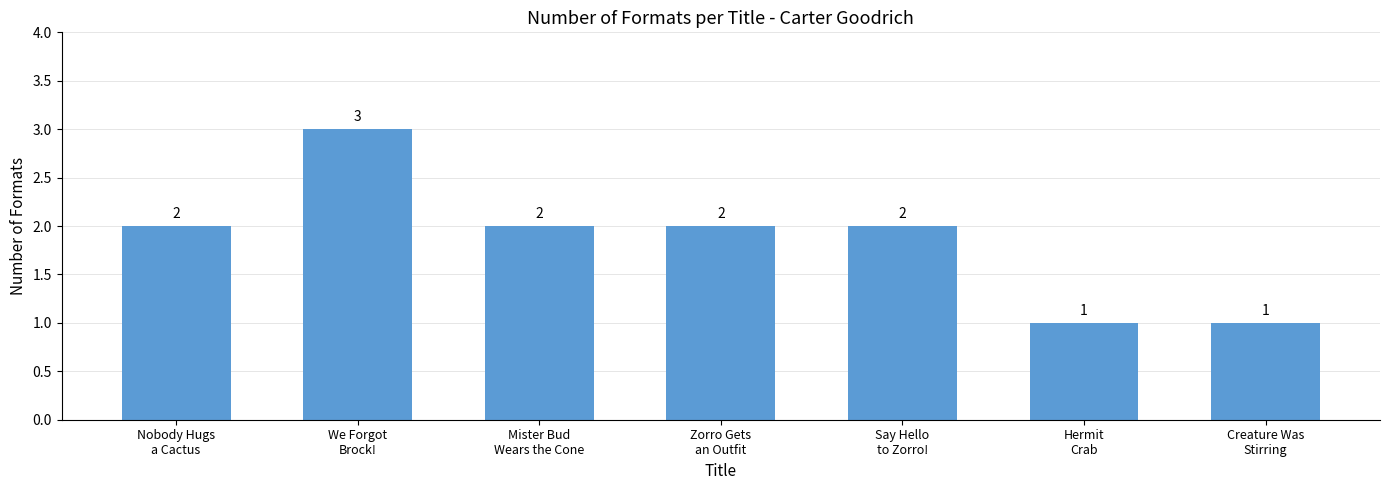

What is the sum of all values?

13